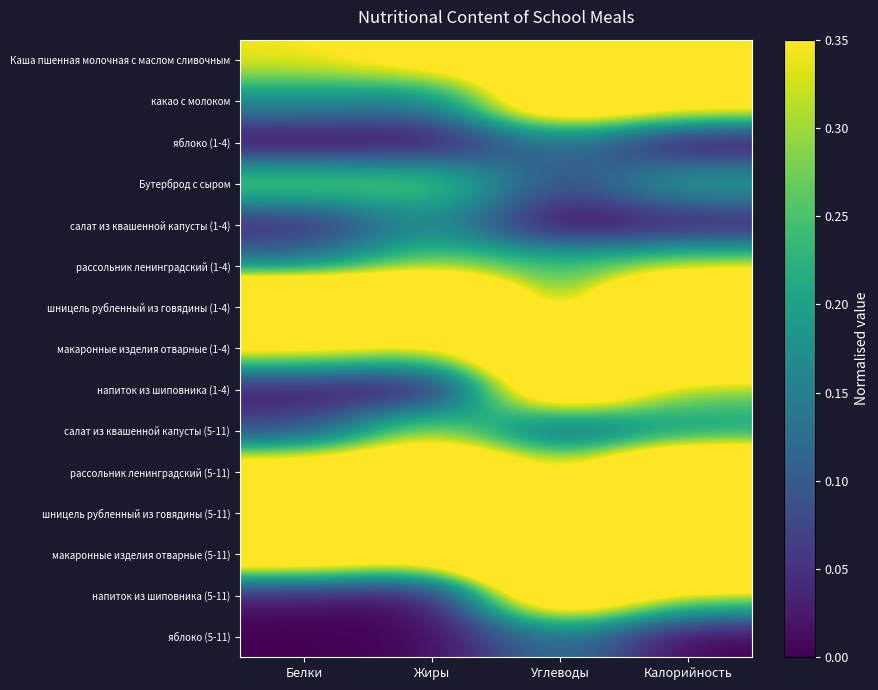

Rank the series by their maximum value, from highest to lowest.

шницель рубленный из говядины (5-11), макаронные изделия отварные (5-11), шницель рубленный из говядины (1-4), макаронные изделия отварные (1-4), рассольник ленинградский (5-11), Каша пшенная молочная с маслом сливочным, какао с молоком, напиток из шиповника (1-4), напиток из шиповника (5-11), салат из квашенной капусты (5-11), рассольник ленинградский (1-4), Бутерброд с сыром, салат из квашенной капусты (1-4), яблоко (1-4), яблоко (5-11)